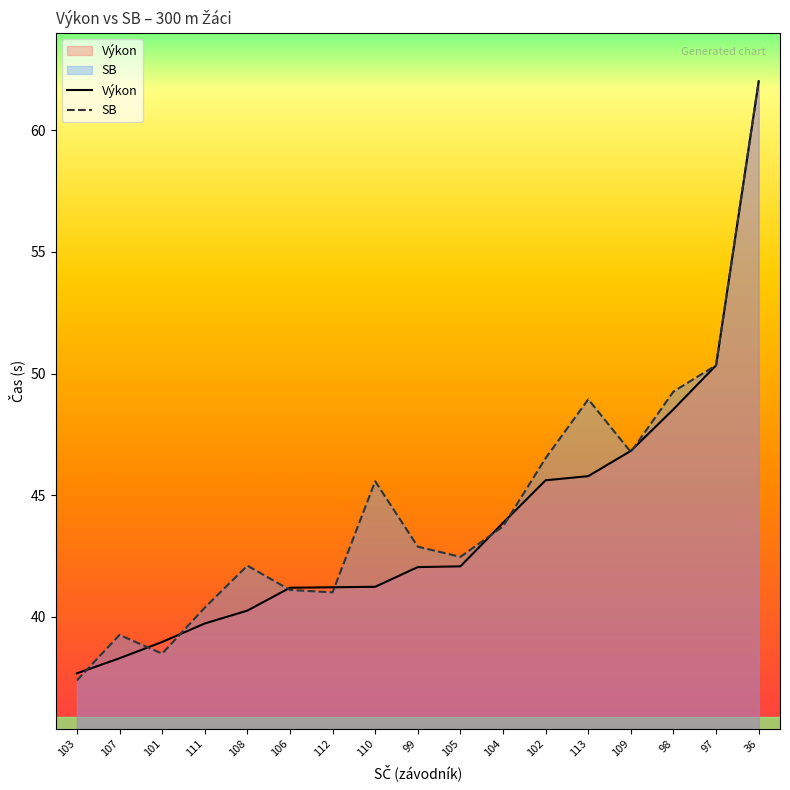

Between 103 and 109, which series saw the biggest shift?

SB